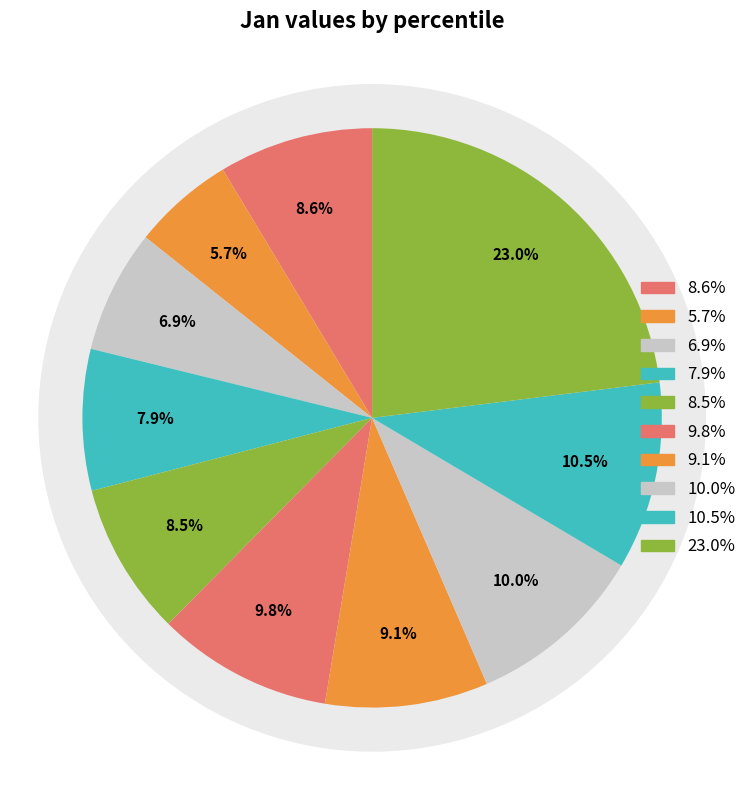

To the nearest percent, what is the difference between the pct15 and pct95 slice percentages?

17%